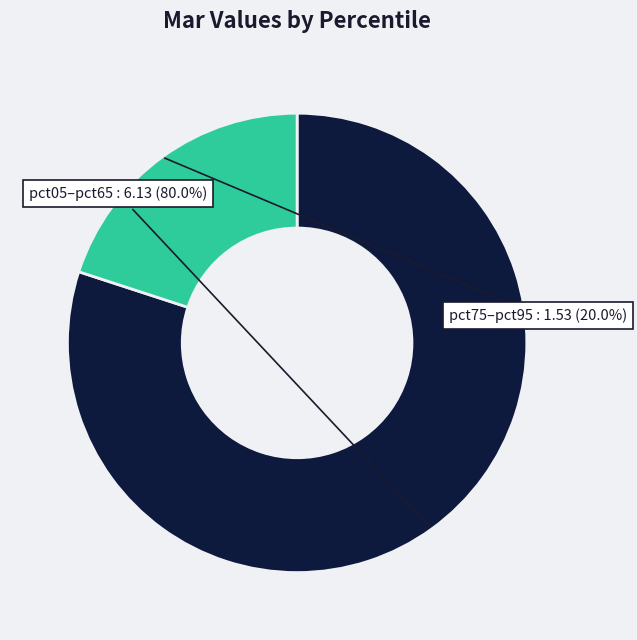

To the nearest percent, what is the difference between the largest and smallest slice percentages?

60%